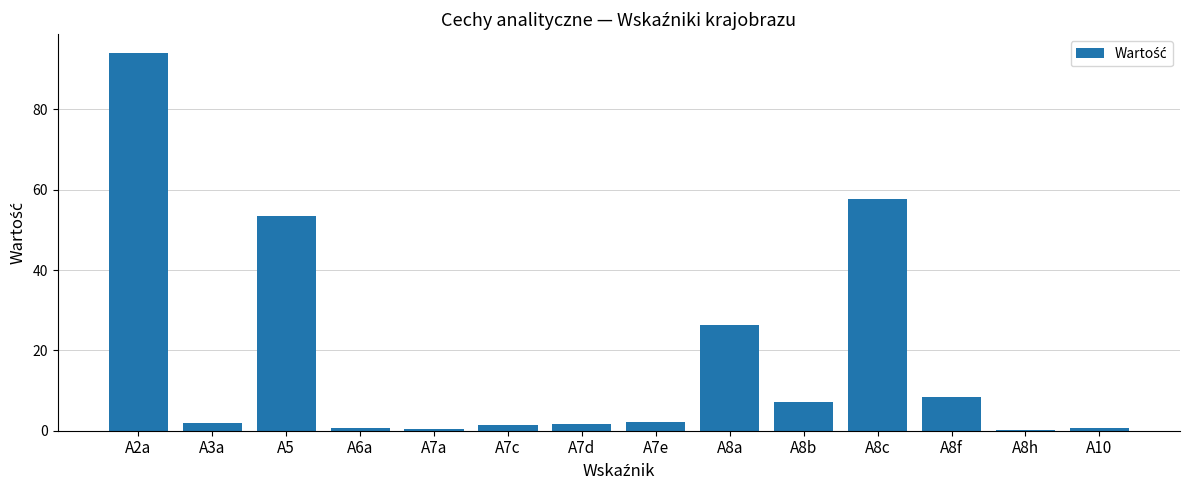

How many series are shown in this chart?

1